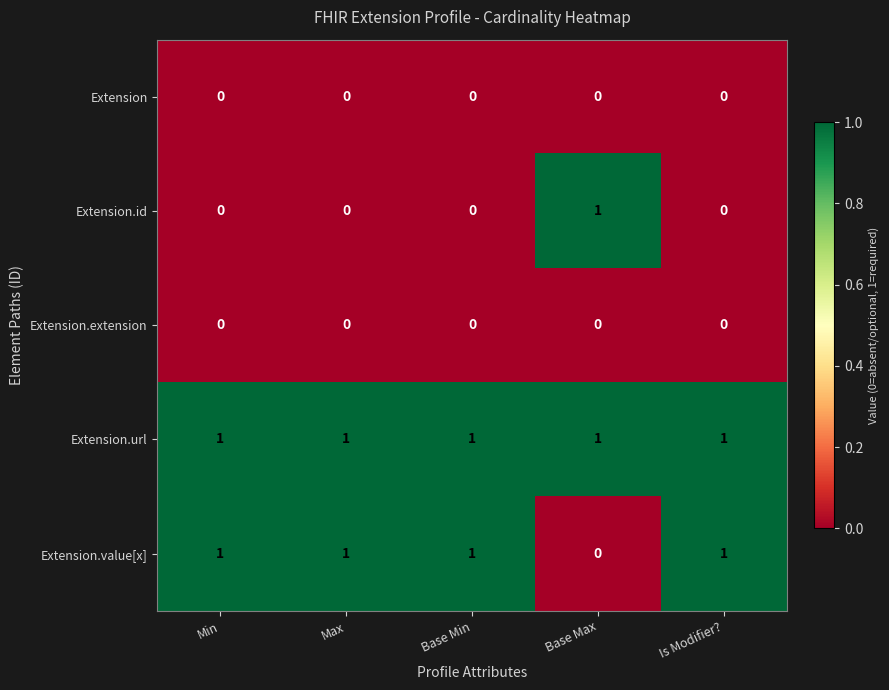

What is the difference between the highest and lowest values at Base Max?

1